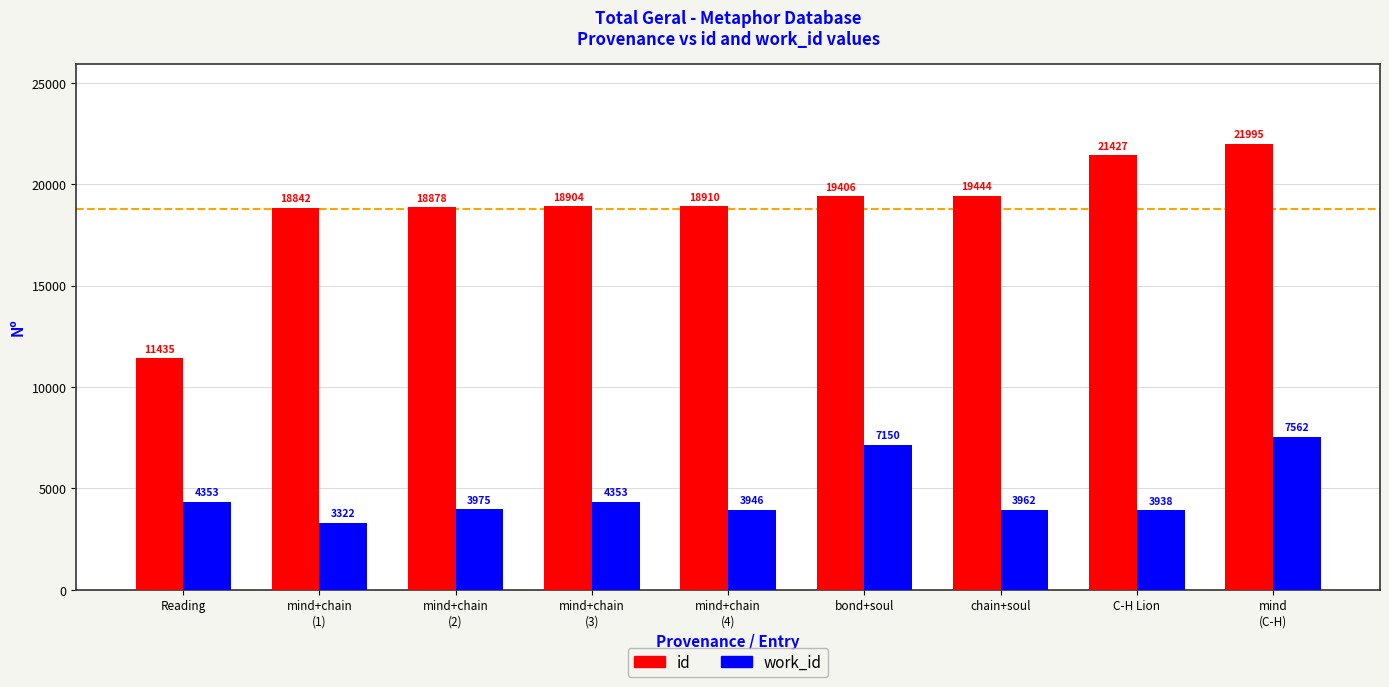

Reading left to right, list all the values displayed in this chart.

id: 11435	18842	18878	18904	18910	19406	19444	21427	21995
work_id: 4353	3322	3975	4353	3946	7150	3962	3938	7562